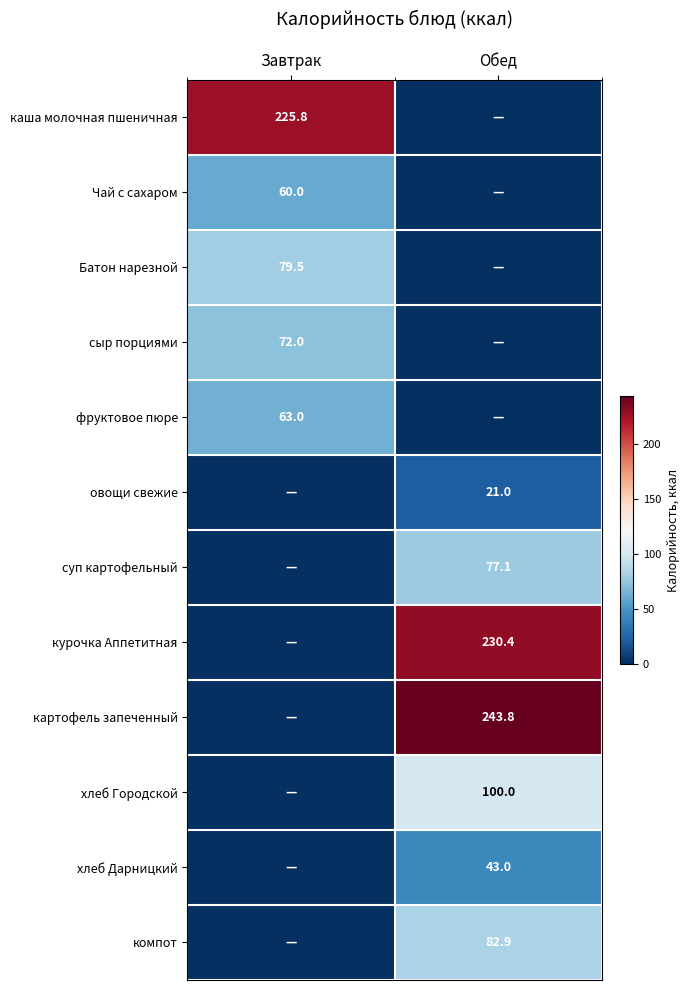

Which label corresponds to the smallest value in the chart?

Обед